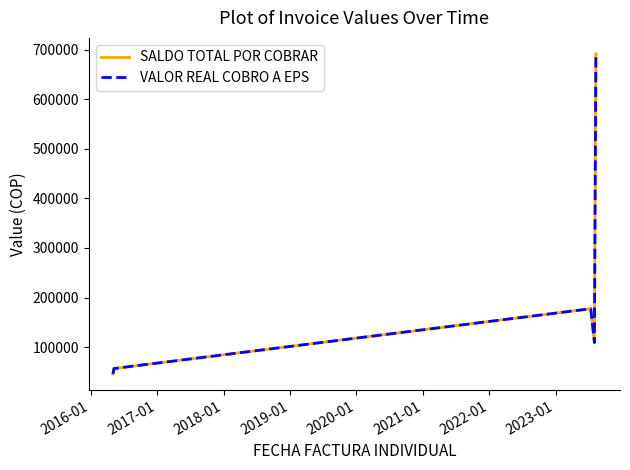

What is the highest value of the SALDO TOTAL POR COBRAR series?

691150